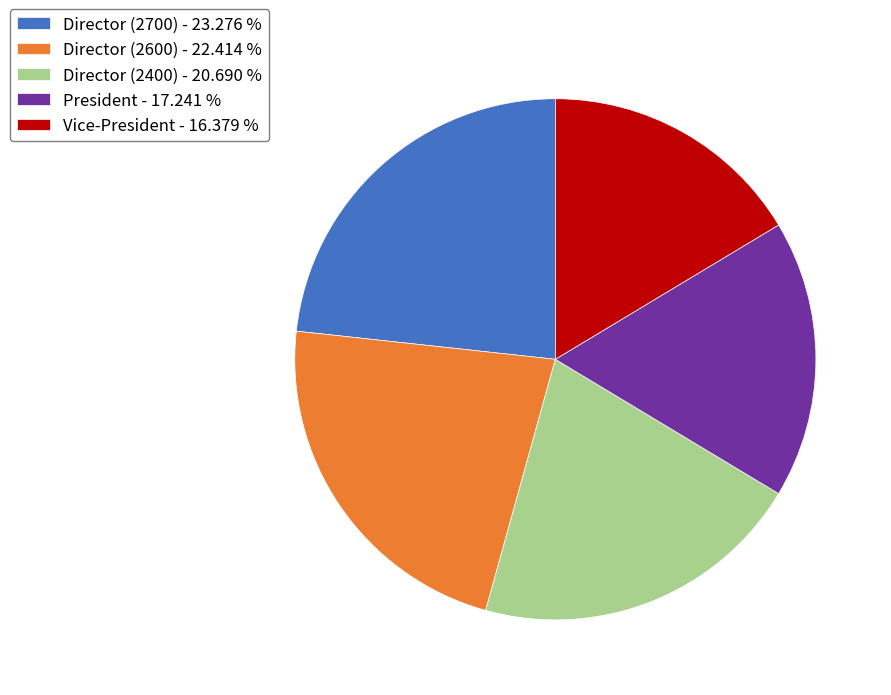

Does Vice-President represent more than half of the total?

No